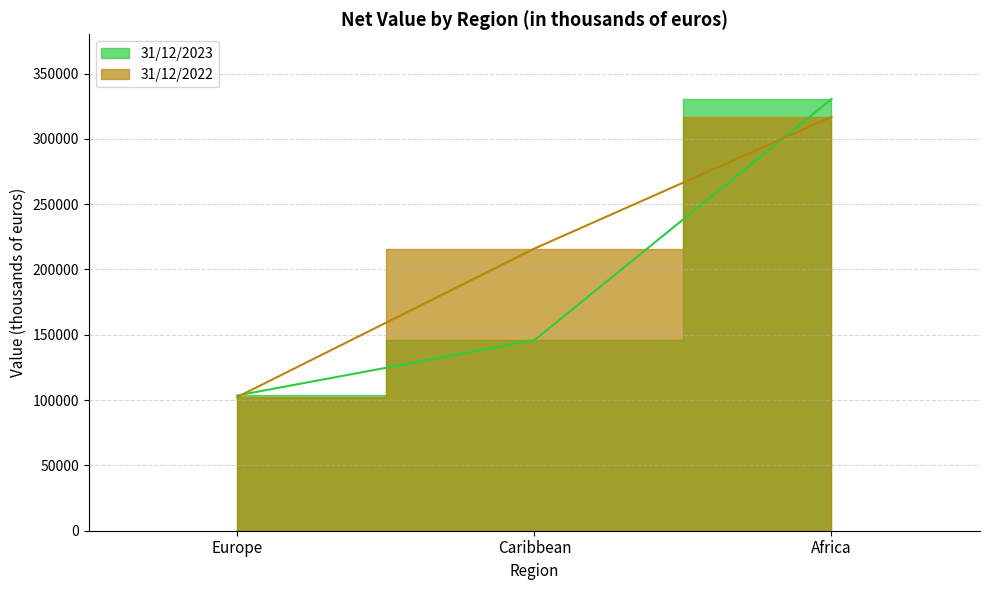

How many data points in 31/12/2023 are above 145878?

1